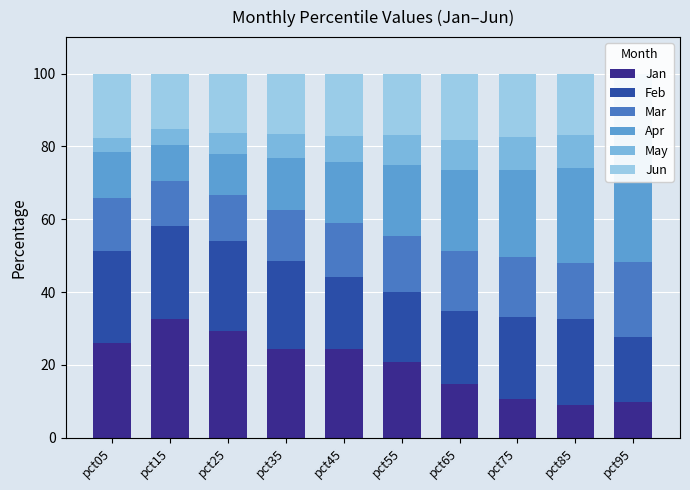

Which series has the largest range (max minus min)?

Jan